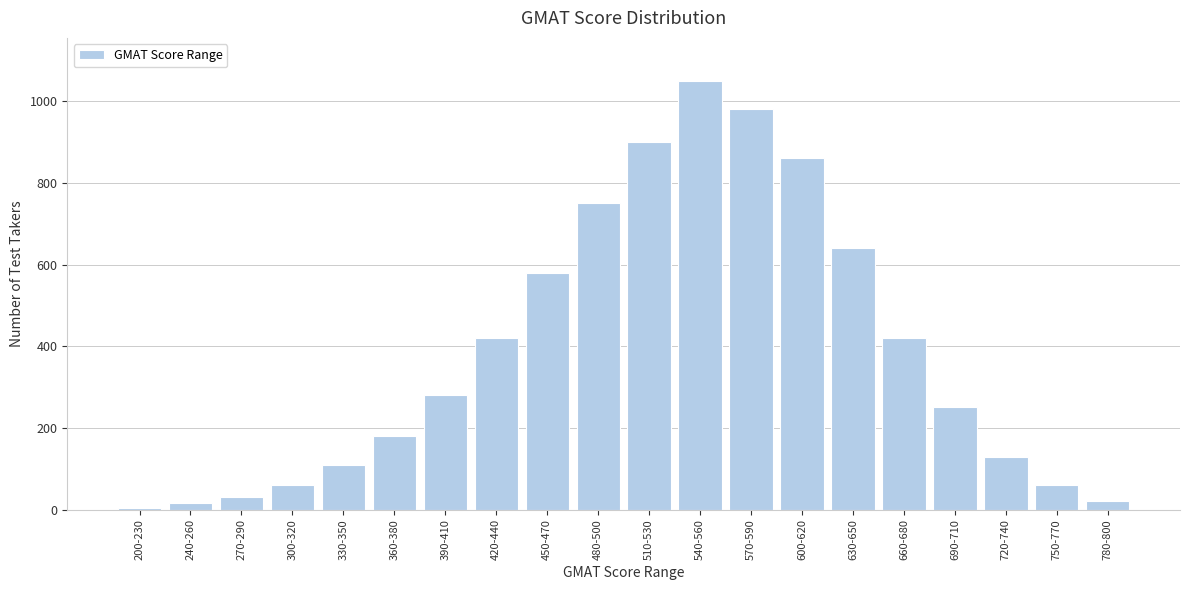

Reading left to right, extract all data points from this chart.

5	15	30	60	110	180	280	420	580	750	900	1050	980	860	640	420	250	130	60	20